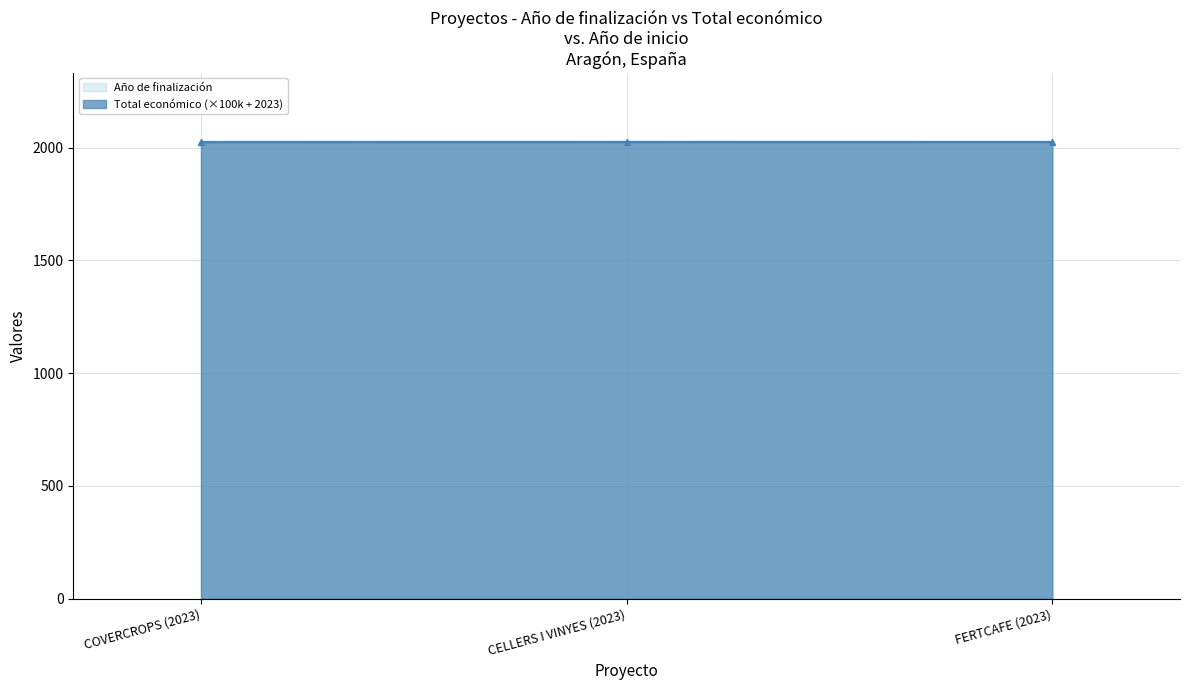

Reading left to right, extract all data points from this chart.

Año de finalización: COVERCROPS (2023)=2026.0	CELLERS I VINYES (2023)=2027.0	FERTCAFE (2023)=2026.0
Total económico: COVERCROPS (2023)=2024.2	CELLERS I VINYES (2023)=2024.5	FERTCAFE (2023)=2024.5